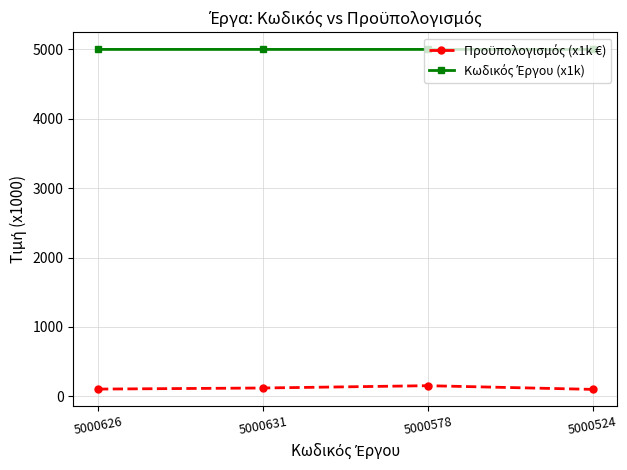

What is the spread (max minus min) of values at 5000631?

4881.9